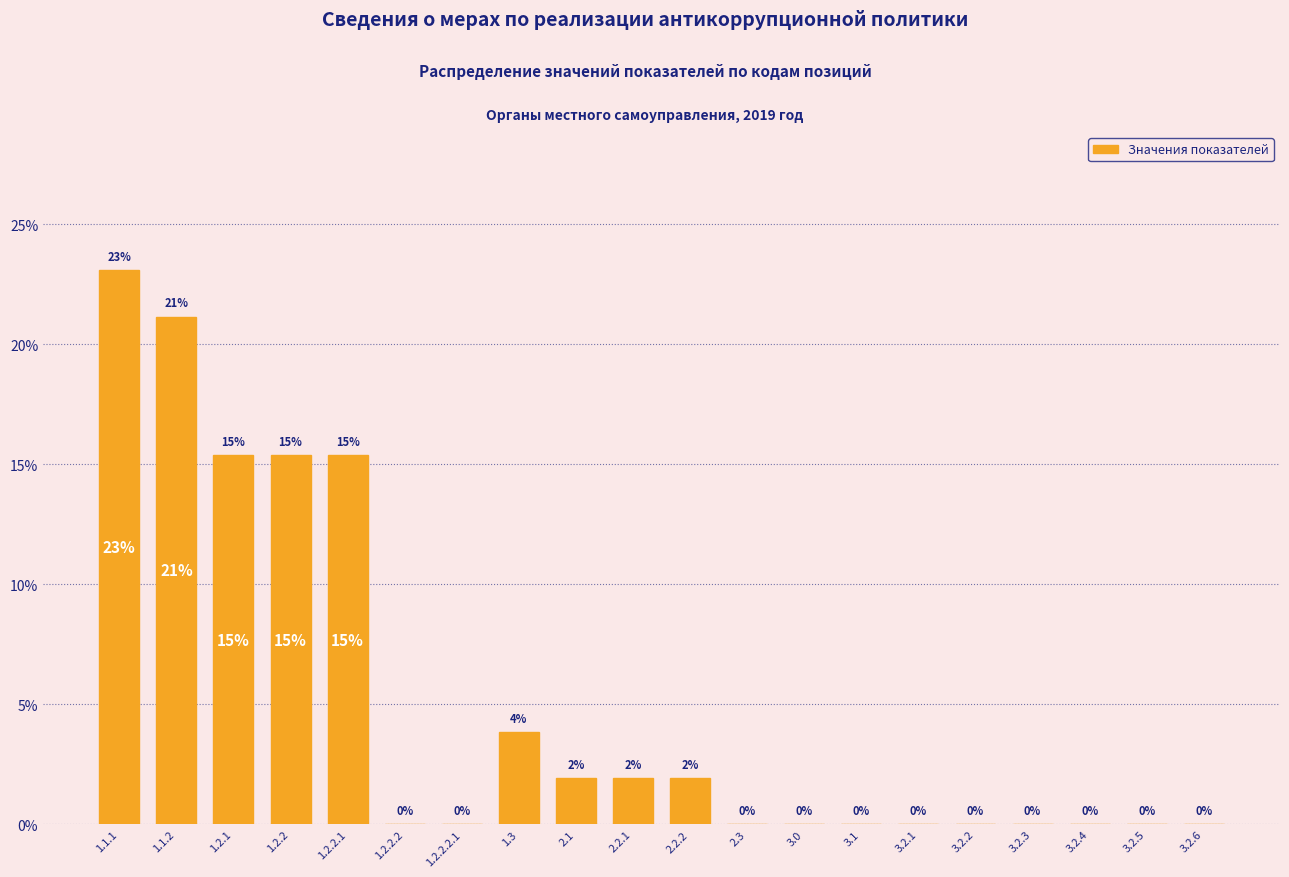

Approximately how many times larger is the value at 1.1.2 compared to 1.2.2.1?

1.4